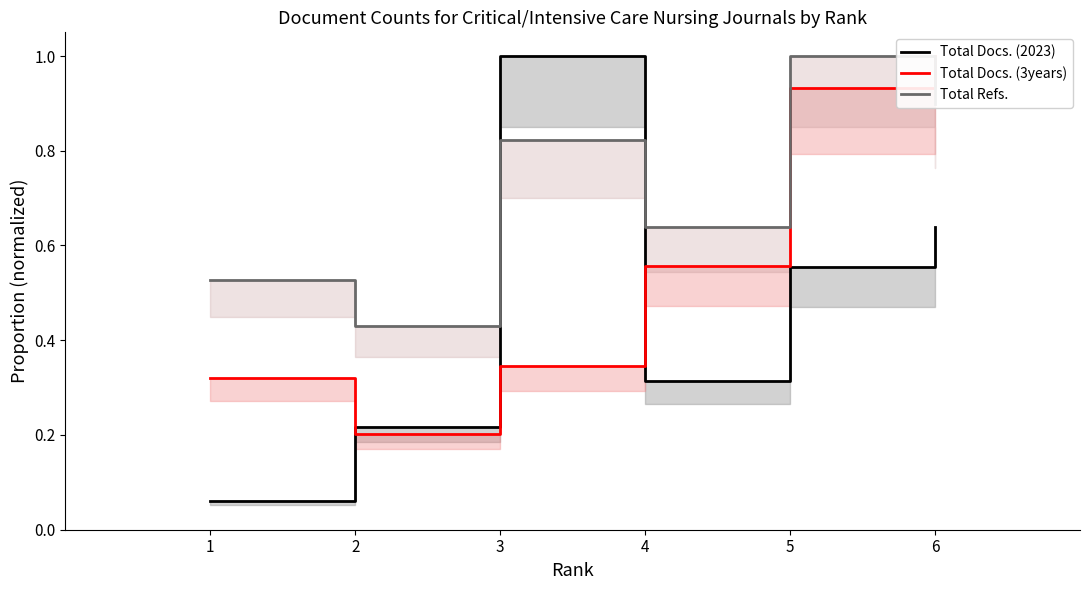

Does the chart have visible grid lines?

No